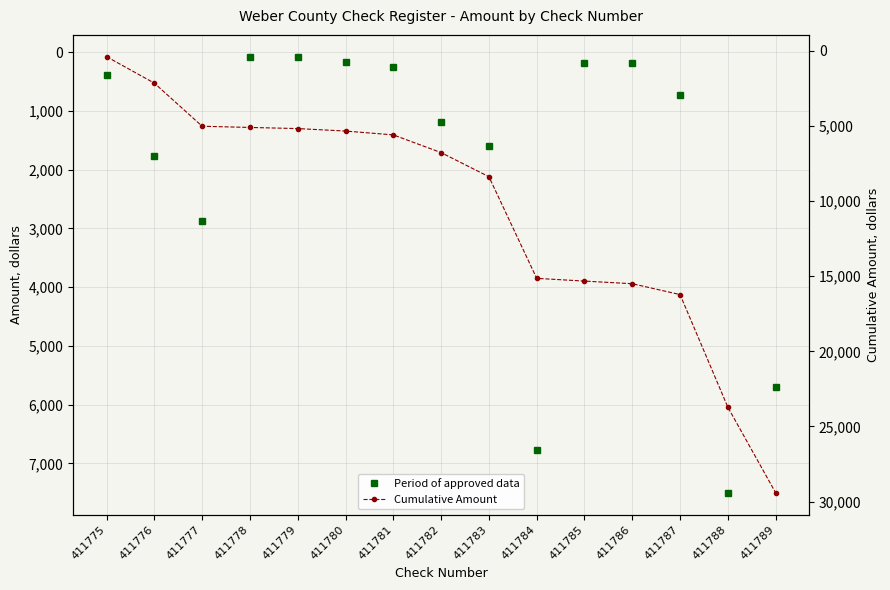

What is the sum of the Cumulative Amount values at 411787 and 411782?

22989.1